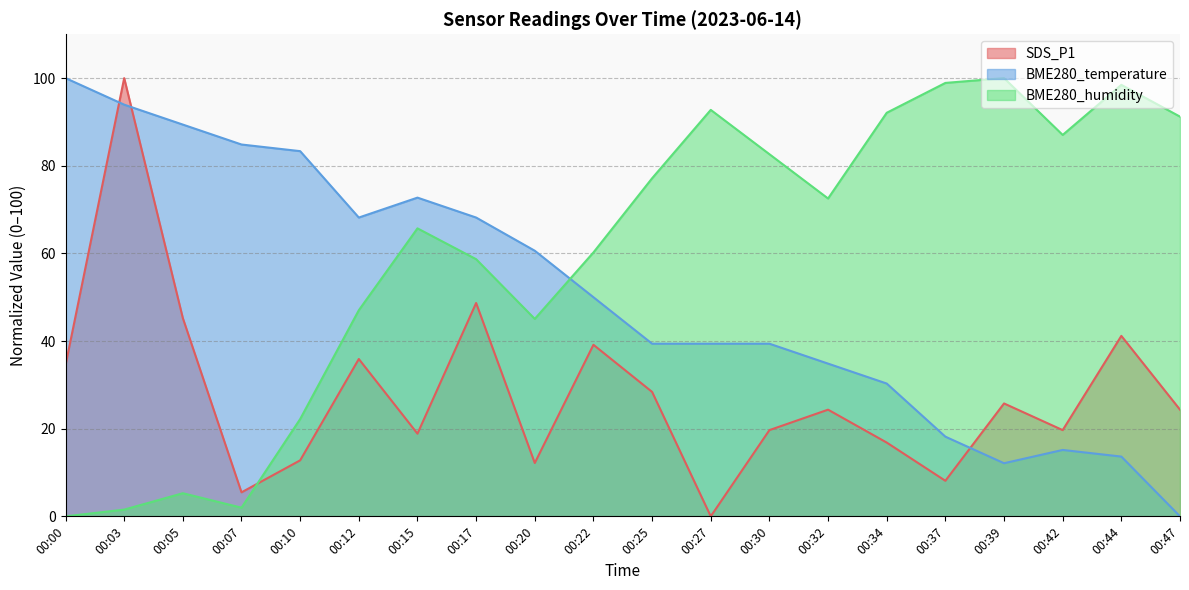

What is the spread (max minus min) of values at 00:20?

48.4